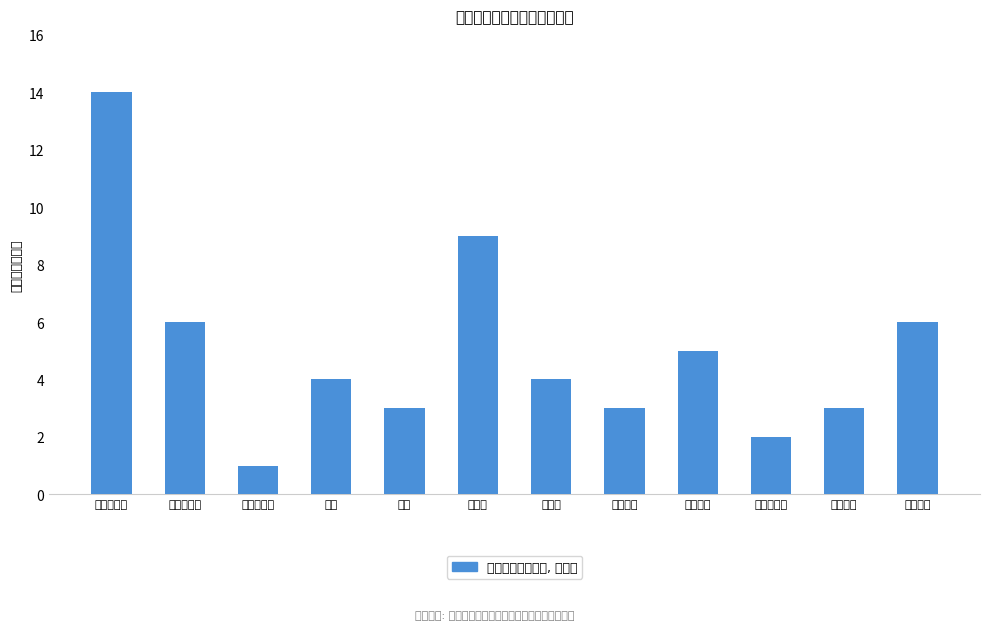

What is the difference between the values at 昌吉州 and 哈密市?

5